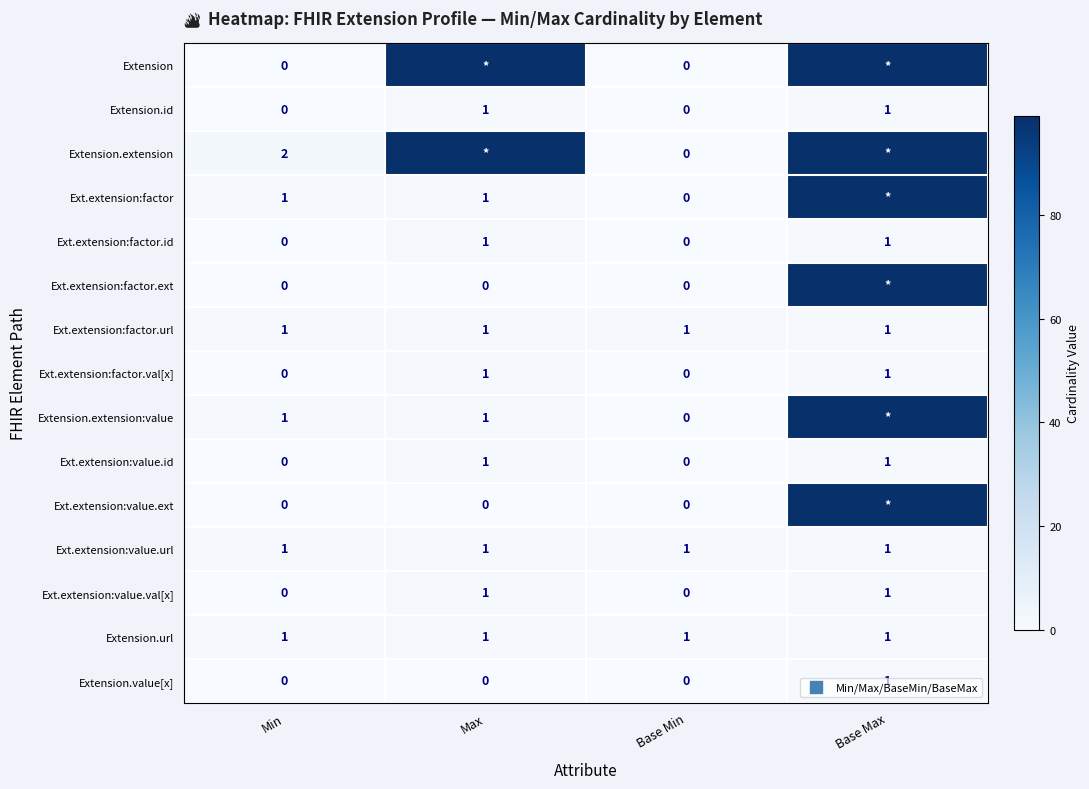

The Extension.id series shows 0 at Base Min. True or false?

True